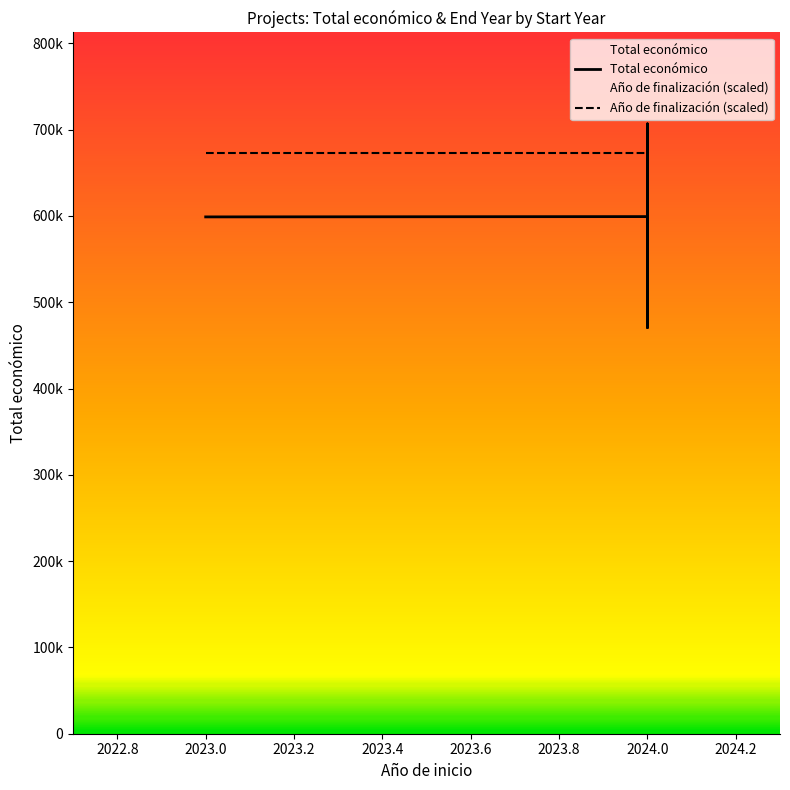

Which series has the widest spread of values?

Total económico